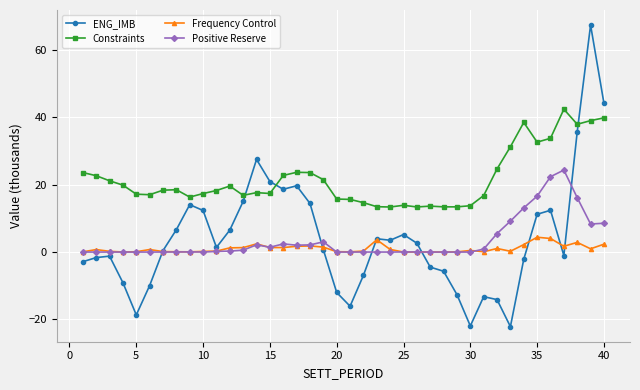

Which series has the largest total across all categories?

Constraints